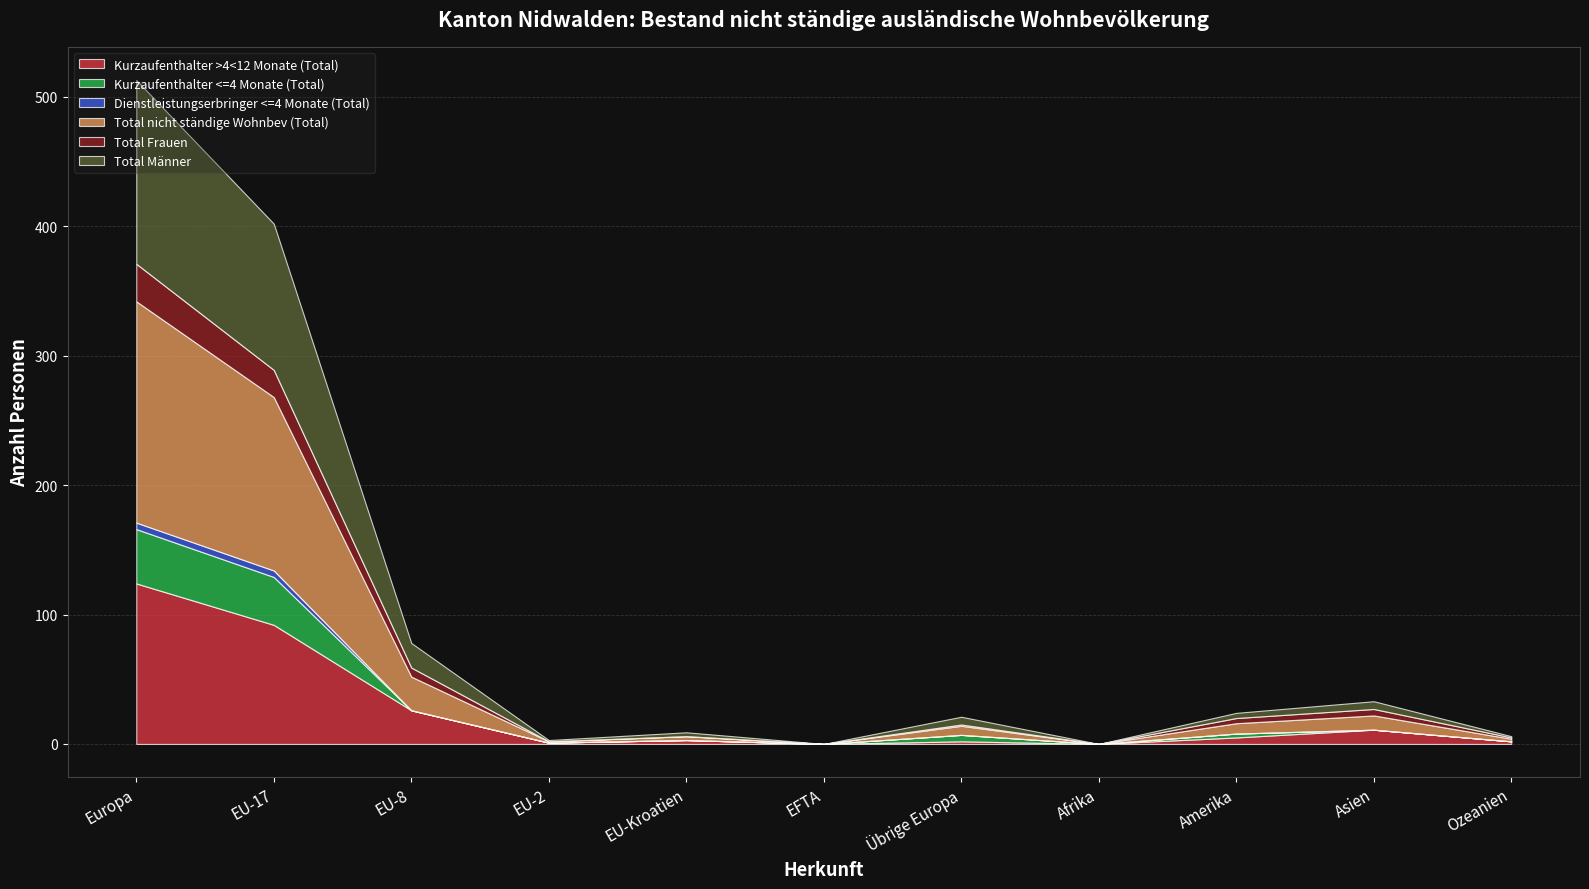

Reading left to right, list all the values displayed in this chart.

Kurzaufenthalter >4<12 Monate (Total): Europa=124	EU-17=92	EU-8=26	EU-2=1	EU-Kroatien=3	EFTA=0	Übrige Europa=2	Afrika=0	Amerika=5	Asien=11	Ozeanien=2
Kurzaufenthalter <=4 Monate (Total): Europa=42	EU-17=37	EU-8=0	EU-2=0	EU-Kroatien=0	EFTA=0	Übrige Europa=5	Afrika=0	Amerika=3	Asien=0	Ozeanien=0
Dienstleistungserbringer <=4 Monate (Total): Europa=5	EU-17=5	EU-8=0	EU-2=0	EU-Kroatien=0	EFTA=0	Übrige Europa=0	Afrika=0	Amerika=0	Asien=0	Ozeanien=0
Total nicht ständige Wohnbev (Total): Europa=171	EU-17=134	EU-8=26	EU-2=1	EU-Kroatien=3	EFTA=0	Übrige Europa=7	Afrika=0	Amerika=8	Asien=11	Ozeanien=2
Total Frauen: Europa=29	EU-17=21	EU-8=7	EU-2=0	EU-Kroatien=0	EFTA=0	Übrige Europa=1	Afrika=0	Amerika=4	Asien=5	Ozeanien=1
Total Männer: Europa=142	EU-17=113	EU-8=19	EU-2=1	EU-Kroatien=3	EFTA=0	Übrige Europa=6	Afrika=0	Amerika=4	Asien=6	Ozeanien=1